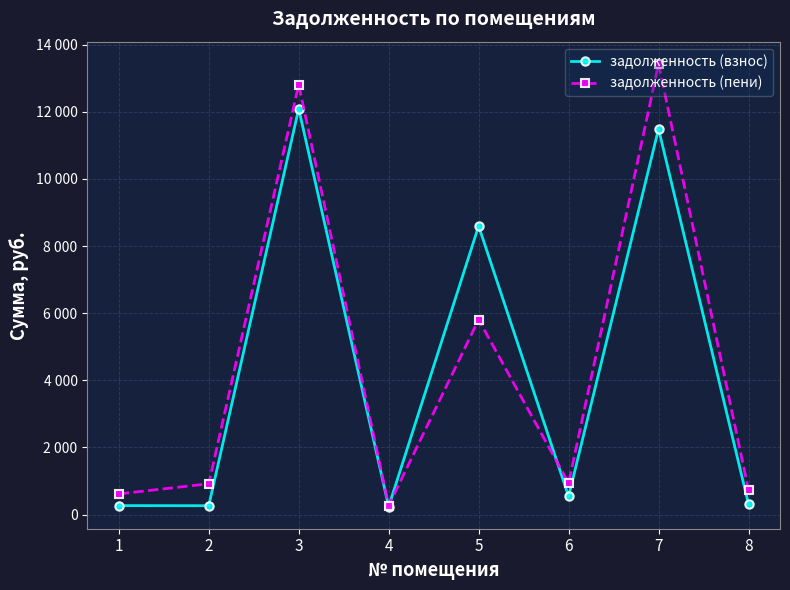

What is the maximum value for задолженность (взнос)?

12091.0